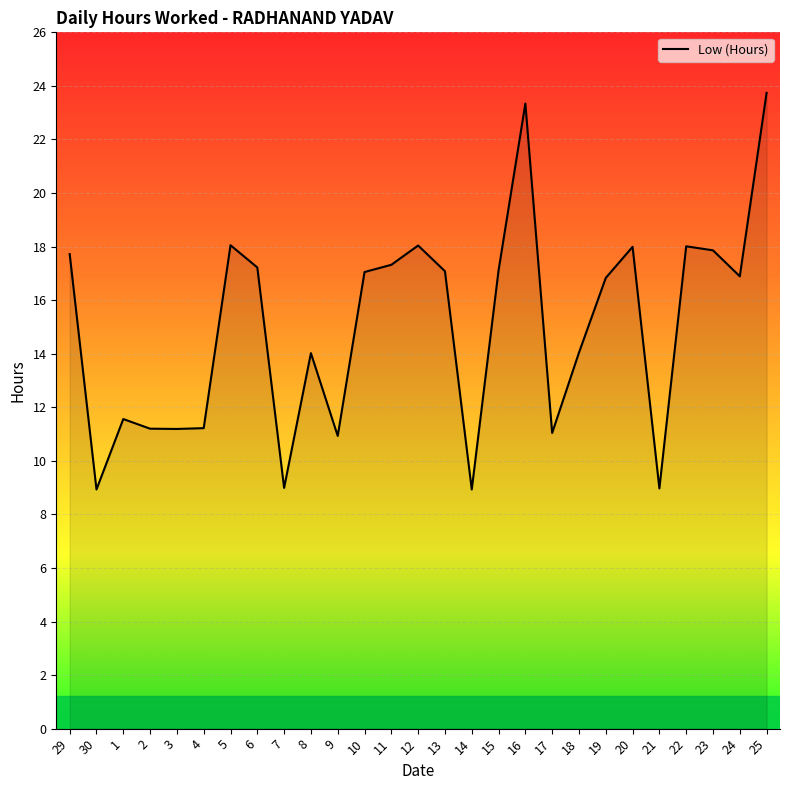

Is it true that the value at 13 is 30.5?

False